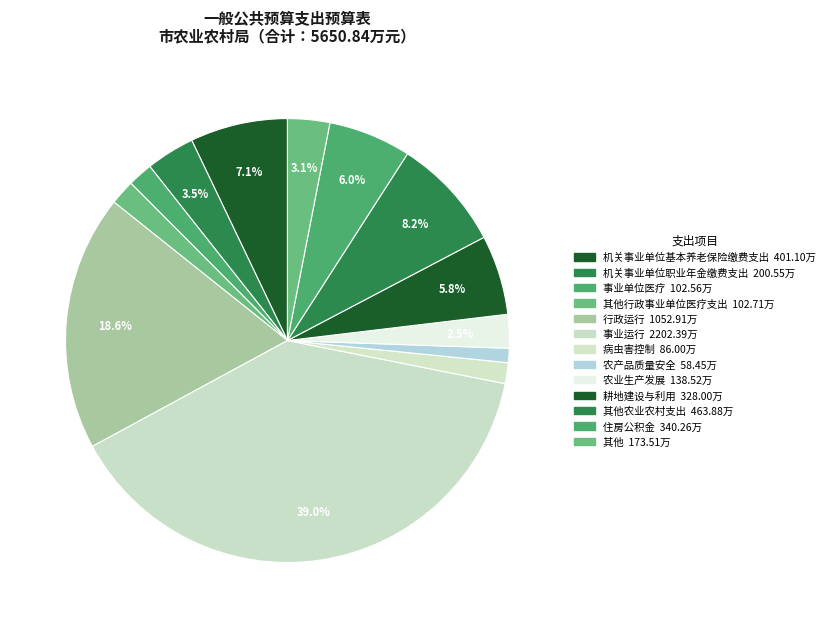

How many segments does this pie chart have?

13